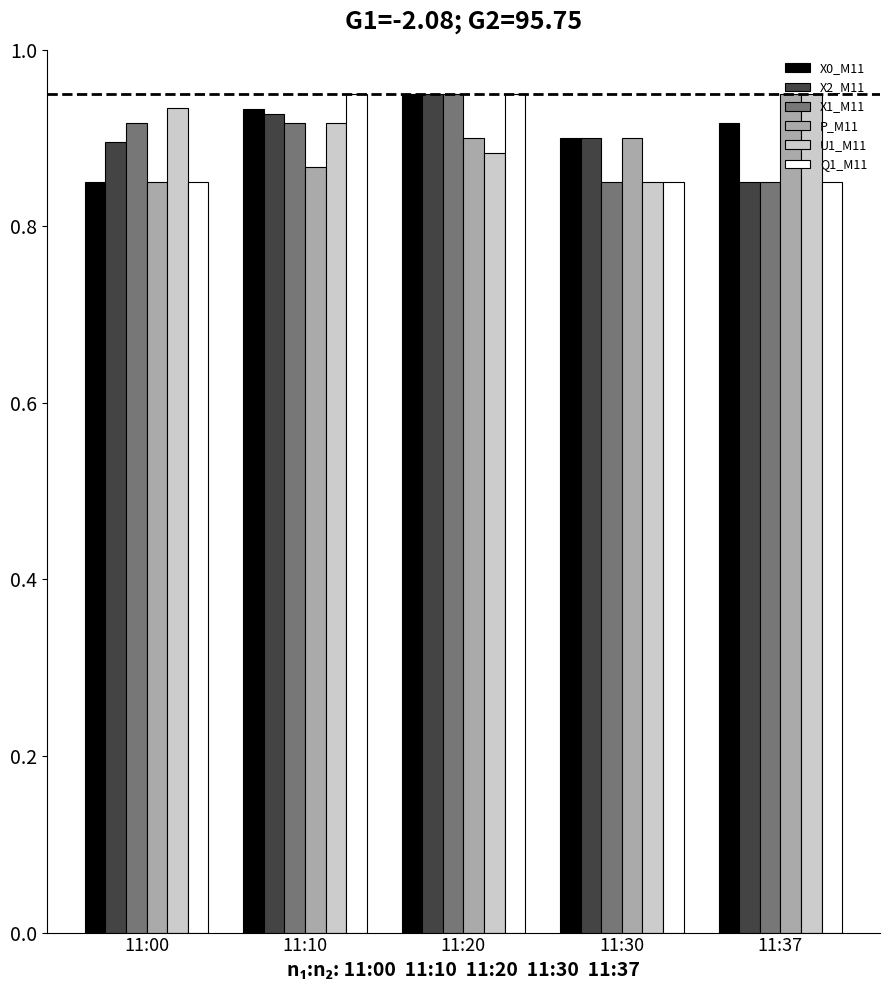

What is the sum of the X1_M11 values at 11:20 and 11:10?

1.9